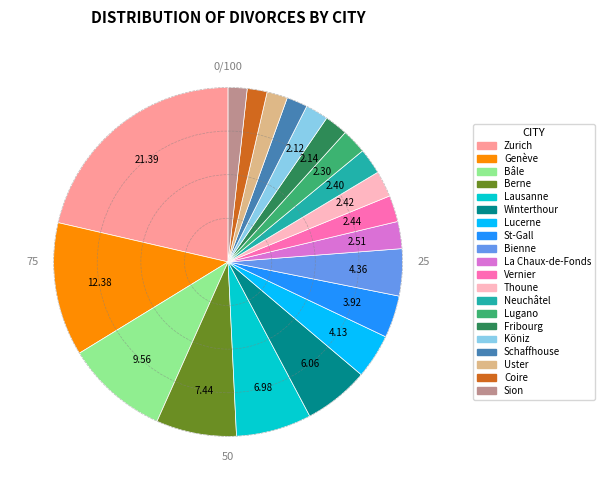

What is the largest slice in the pie chart?

Zurich